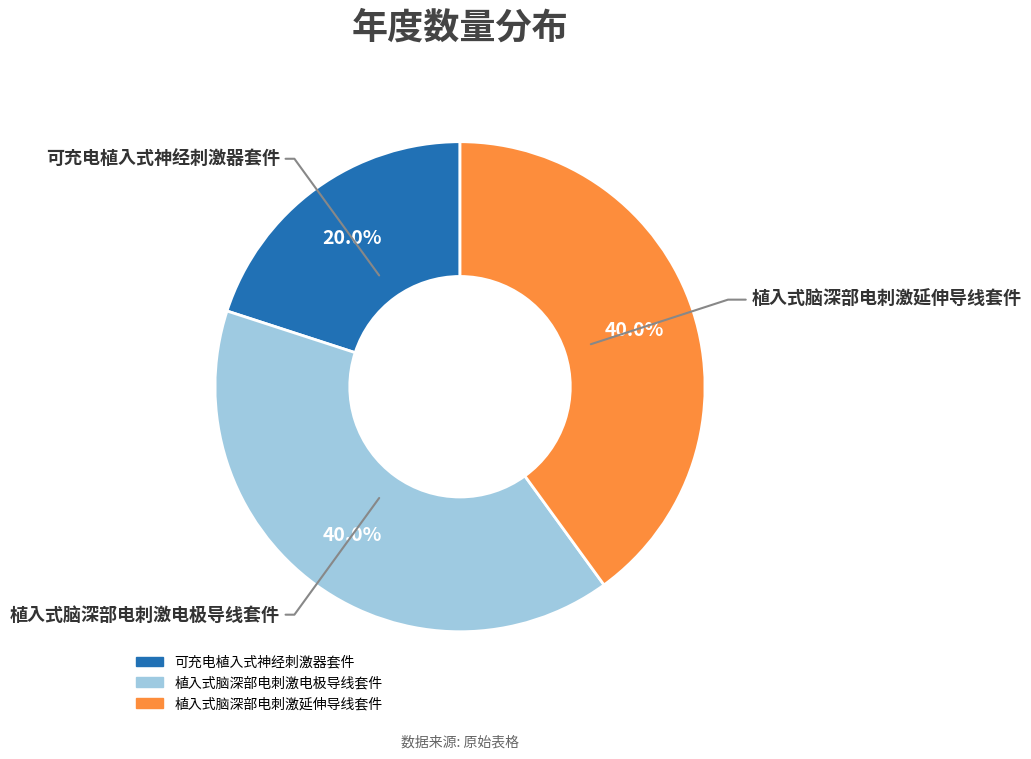

To the nearest percent, what percentage of the pie is 可充电植入式神经刺激器套件?

20%